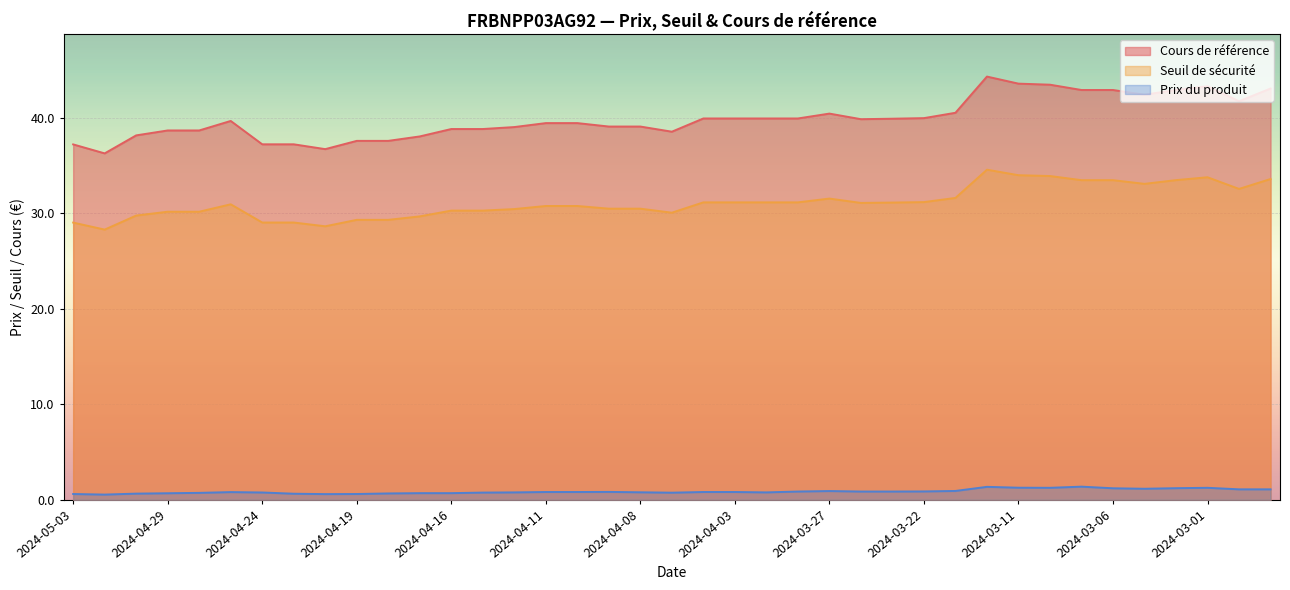

Which series has the largest range (max minus min)?

Cours de référence